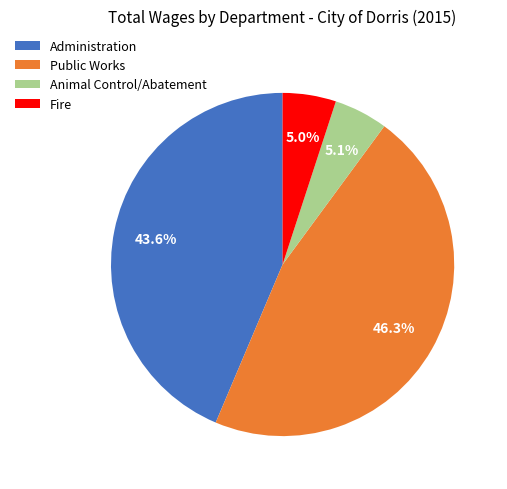

To the nearest percent, what portion does Public Works represent?

46%